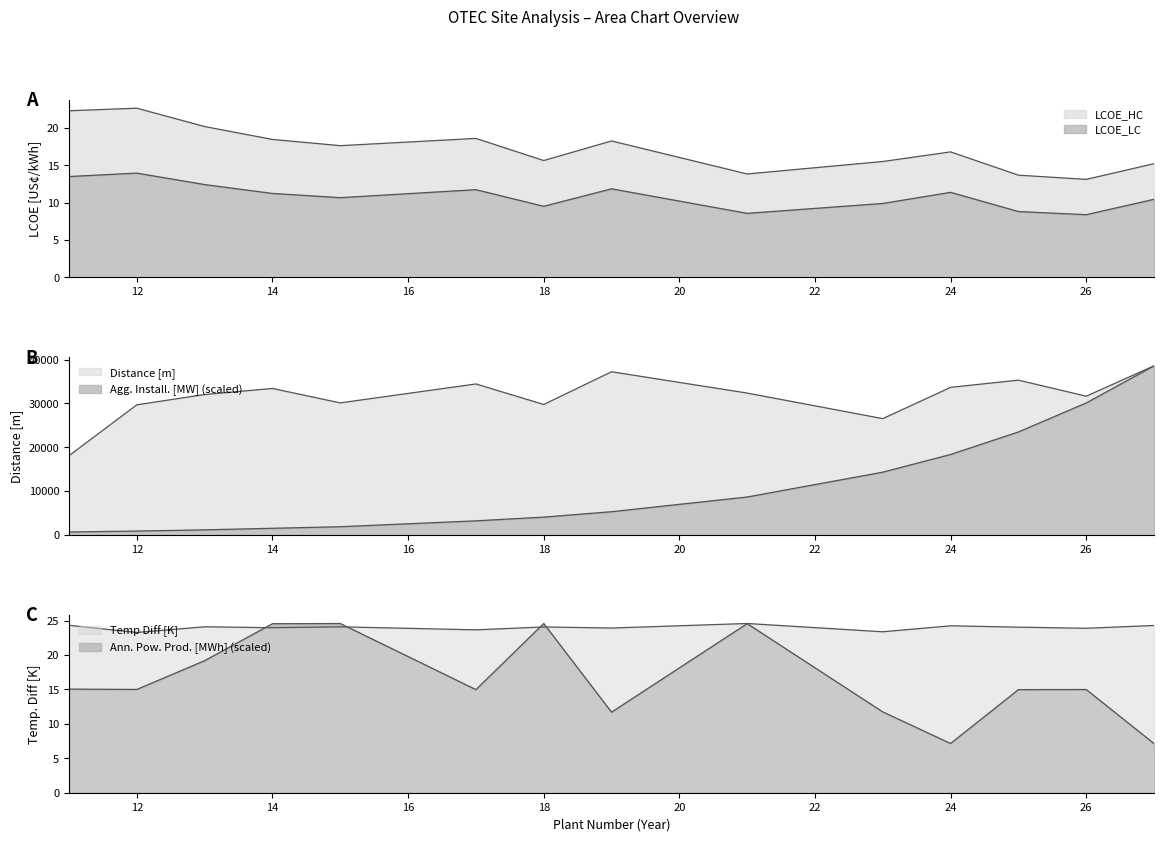

Reading left to right, extract all data points from this chart.

LCOE_HC: 22.3	22.7	20.2	18.5	17.6	18.6	15.7	18.3	13.9	15.5	16.8	13.7	13.1	15.2
LCOE_LC: 13.5	14.0	12.4	11.2	10.7	11.8	9.5	11.9	8.6	9.9	11.4	8.8	8.4	10.5
Distance: 18099.0	29693.9	32029.9	33417.6	30129.4	34444.1	29765.4	37225.9	32367.6	26539.4	33672.7	35312.3	31653.1	38571.8
Temp_Diff: 24.3	23.3	24.1	24.0	24.1	23.7	24.1	23.9	24.6	23.4	24.2	24.0	23.9	24.3
Agg_Install: 700.1	916.4	1193.2	1547.6	1902.1	3245.2	4091.2	5324.2	8677.5	14335.1	18371.3	23503.8	30111.1	38571.8
Ann_Pow: 15.1	15.0	19.2	24.6	24.6	15.0	24.6	11.7	24.6	11.7	7.2	15.0	15.0	7.1